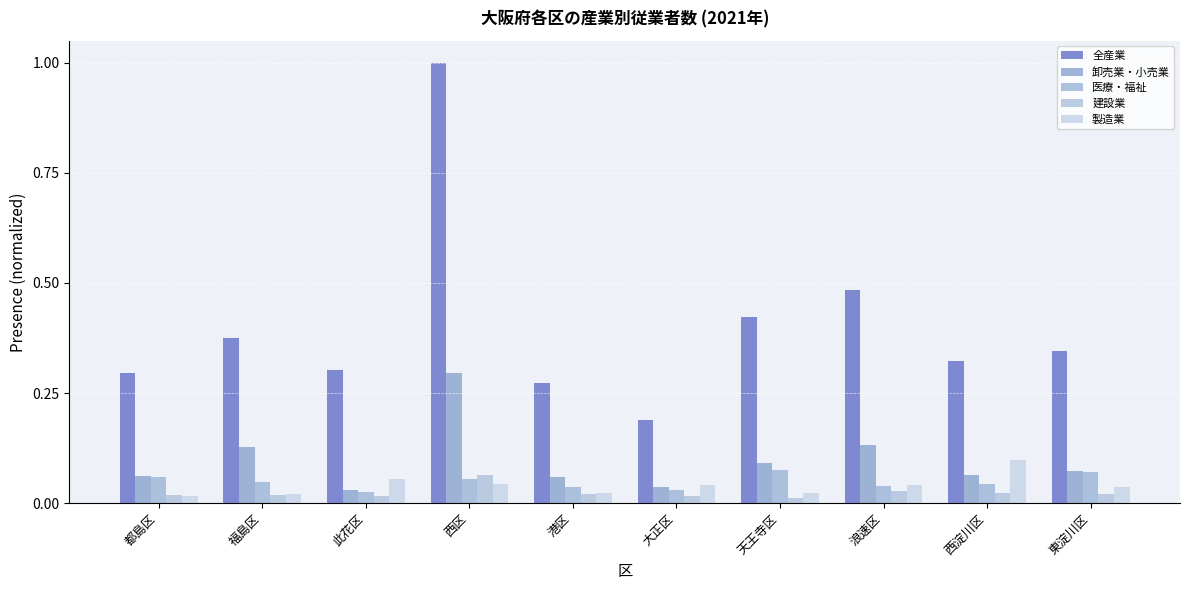

Which series has the largest range (max minus min)?

全産業